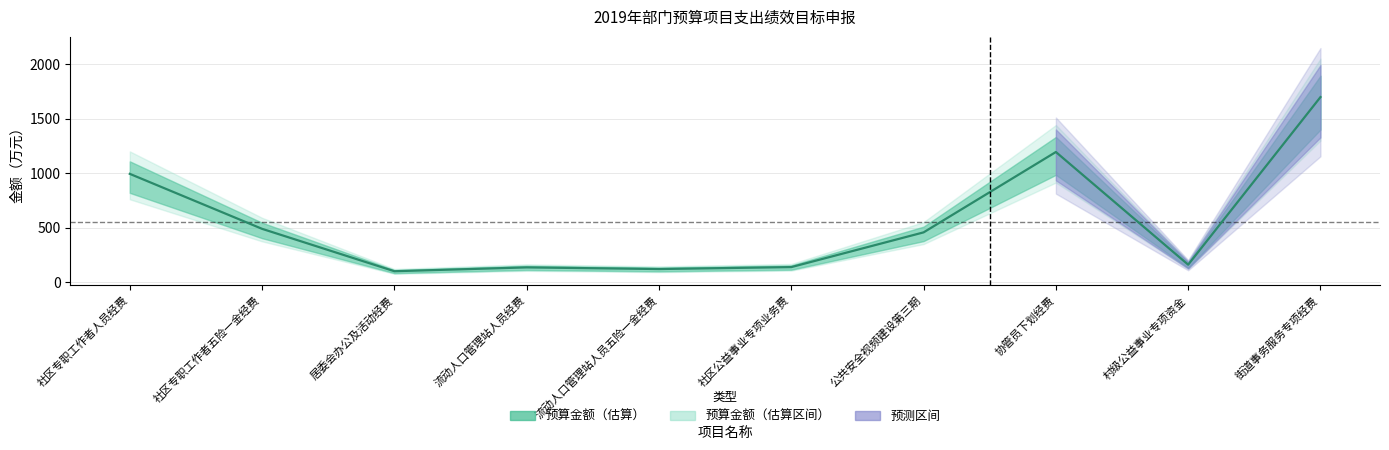

What is the label of the 1st point from the left?

社区专职工作者人员经费